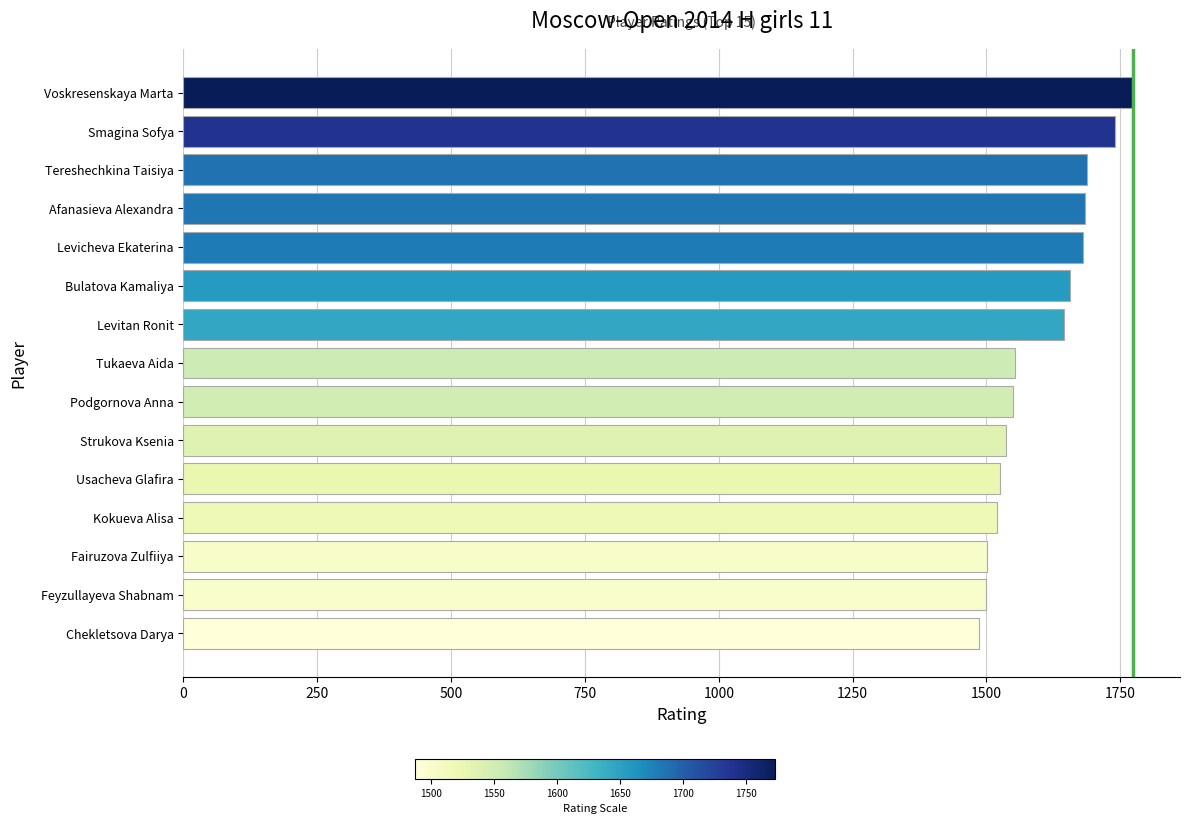

How many values are below 1554?

7